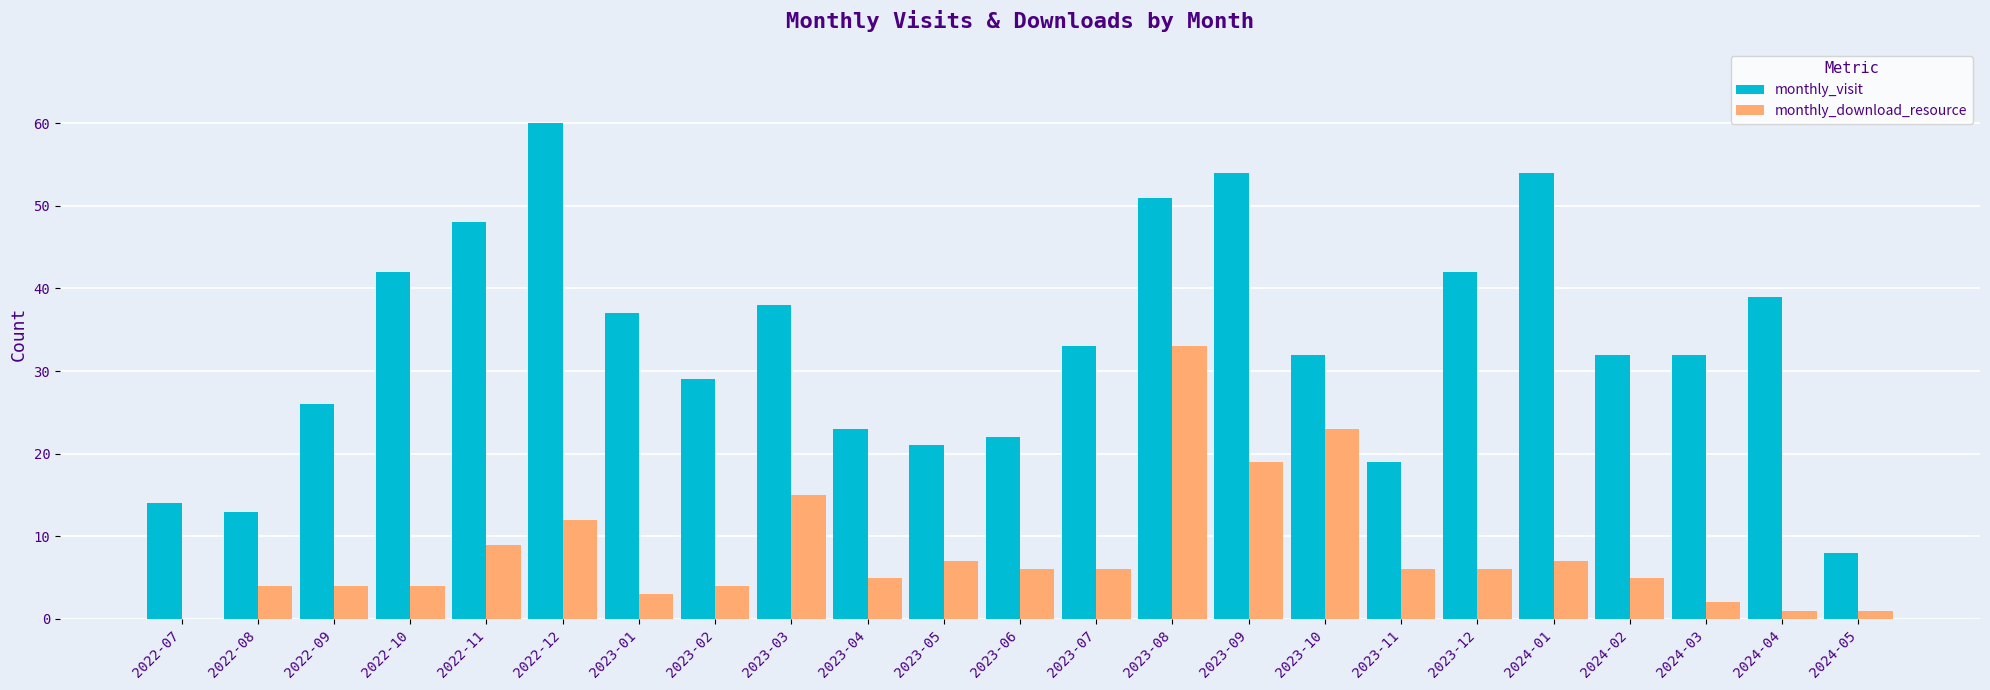

What is the sum of the monthly_download_resource values at 2023-12 and 2023-05?

13